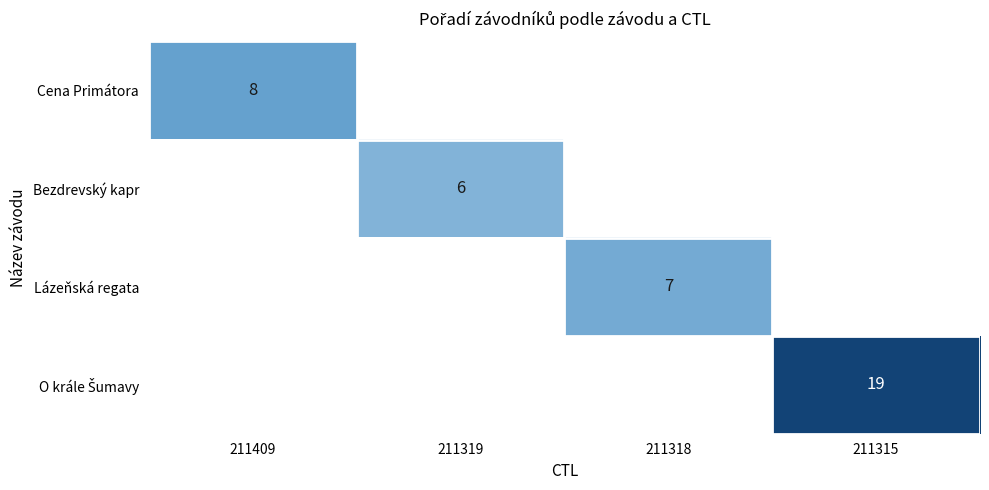

What is the minimum value shown in the chart?

6.0